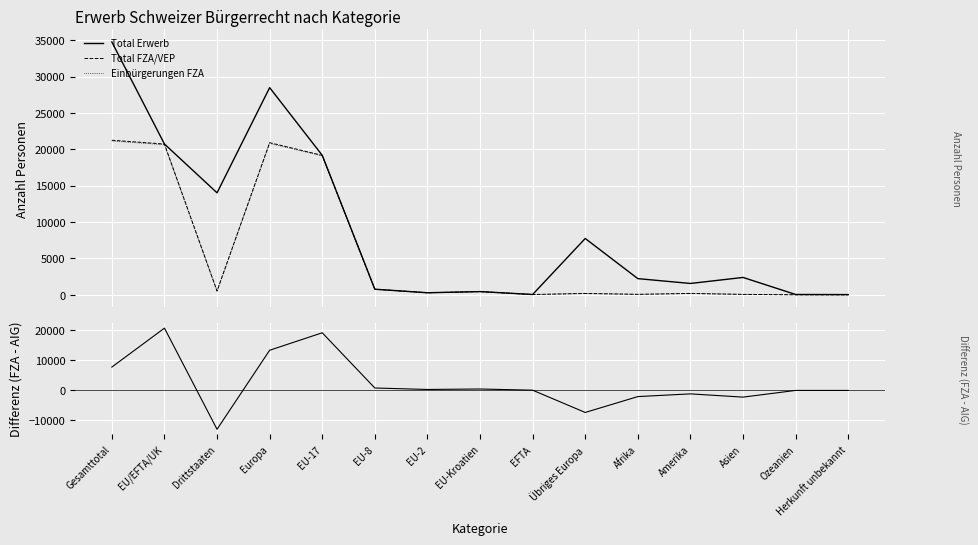

At which category does Total FZA/VEP reach its first local peak?

Europa